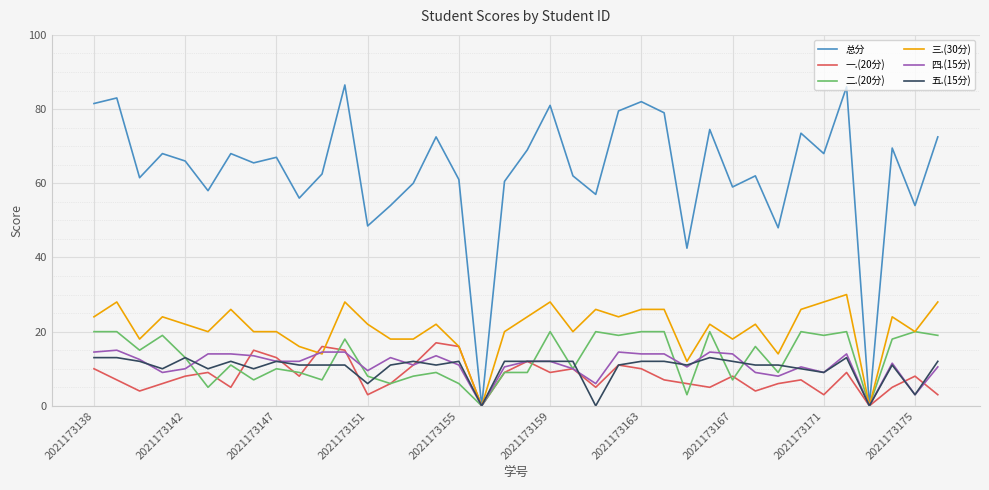

Which series has the largest total across all categories?

总分